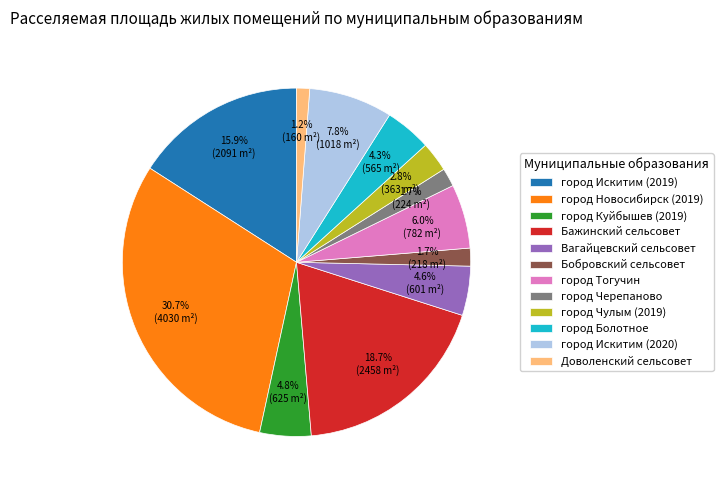

To the nearest percent, what portion does город Искитим (2019) represent?

16%